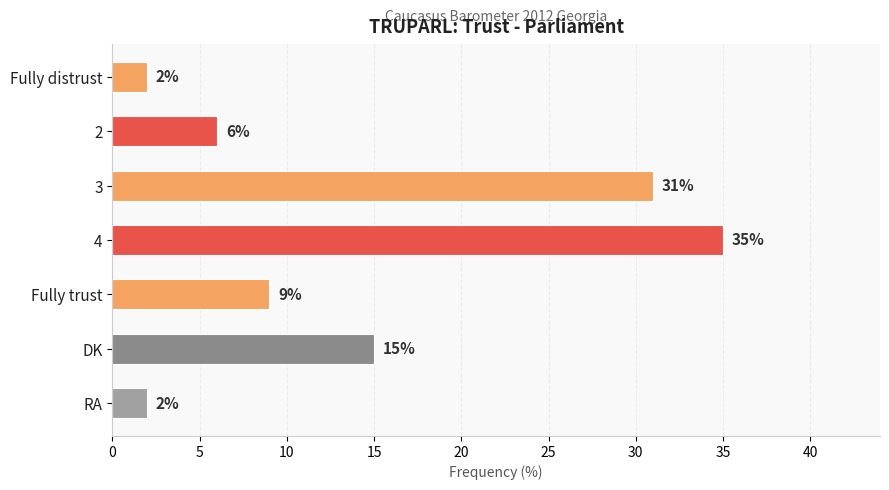

Is it true that the value at 3 is 10?

False